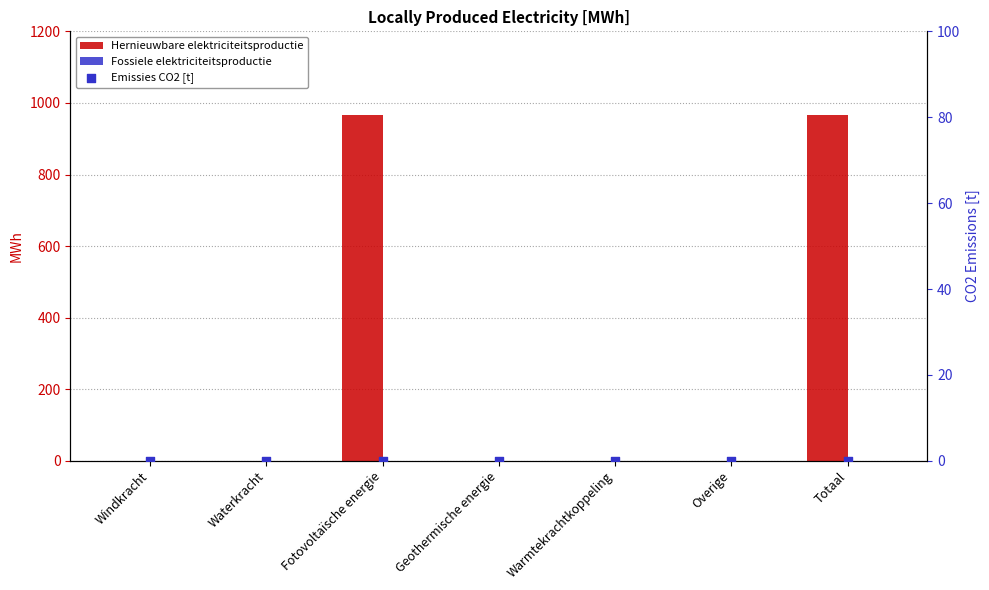

Which series has the largest Y range (max minus min)?

Hernieuwbare elektriciteitsproductie